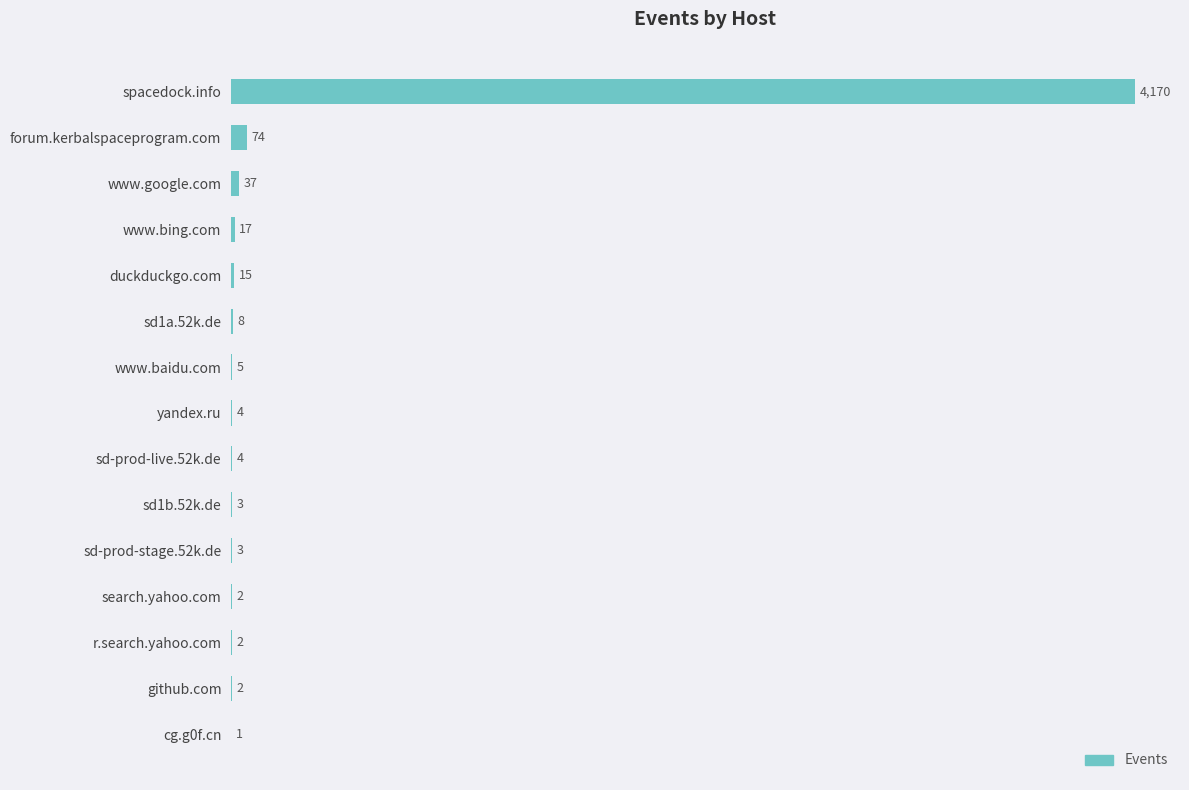

What is the sum of the values at search.yahoo.com and r.search.yahoo.com?

4